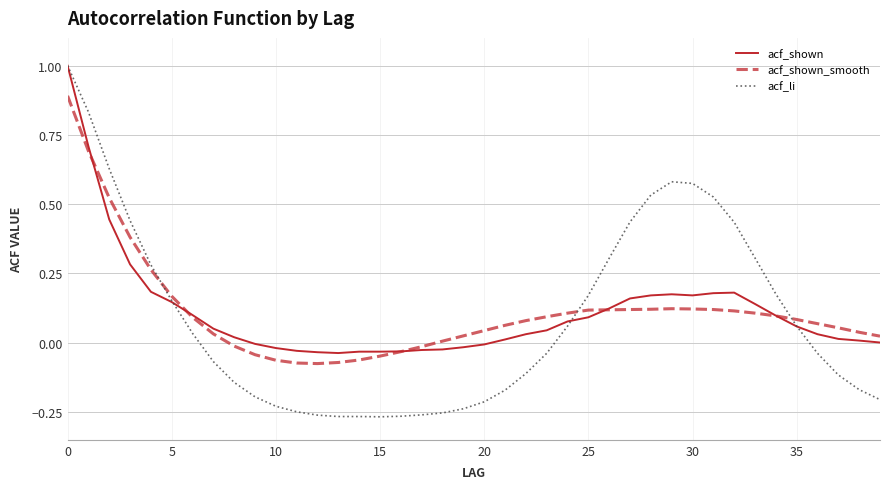

What is the difference between the second highest and minimum values in the acf_li series?

1.1